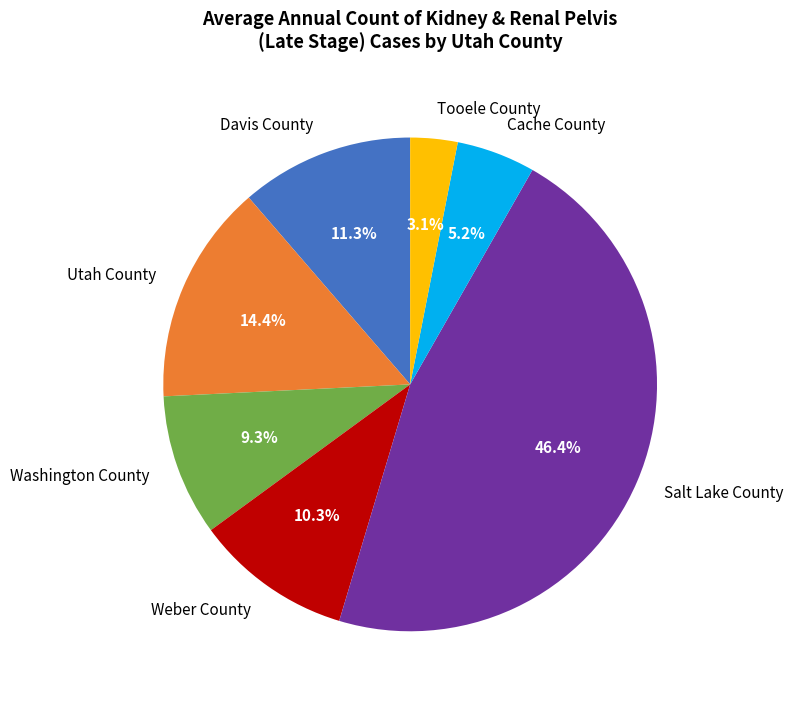

How much of the chart is everything except Salt Lake County?

53.6%